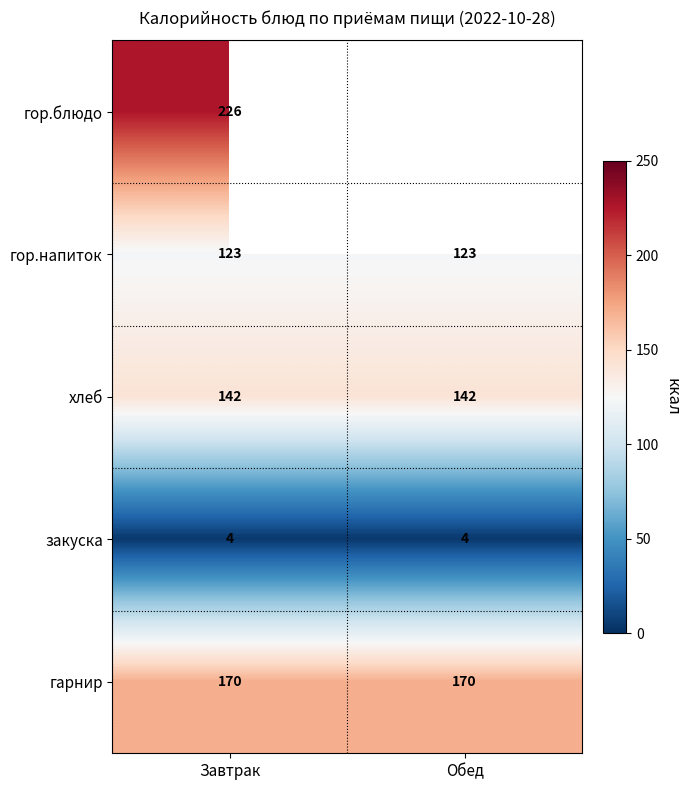

What is the lowest value of the гарнир series?

170